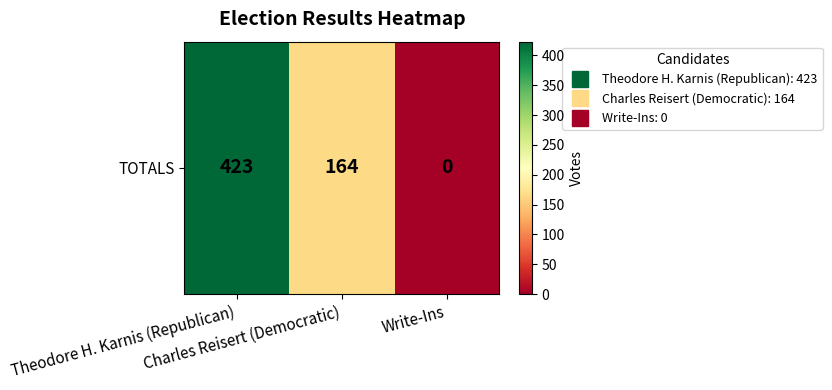

At which label is the value closest to 211?

Charles Reisert (Democratic)